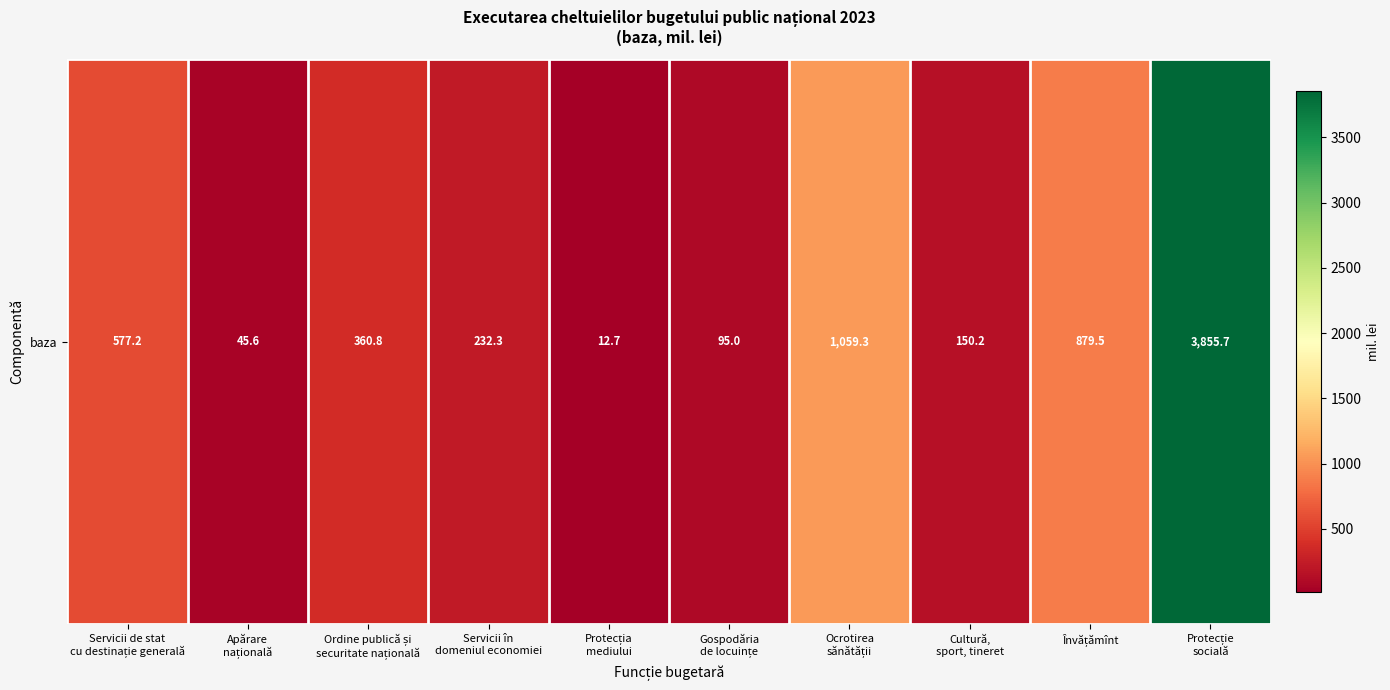

At which category does the chart reach its minimum across all series?

Protecția
mediului